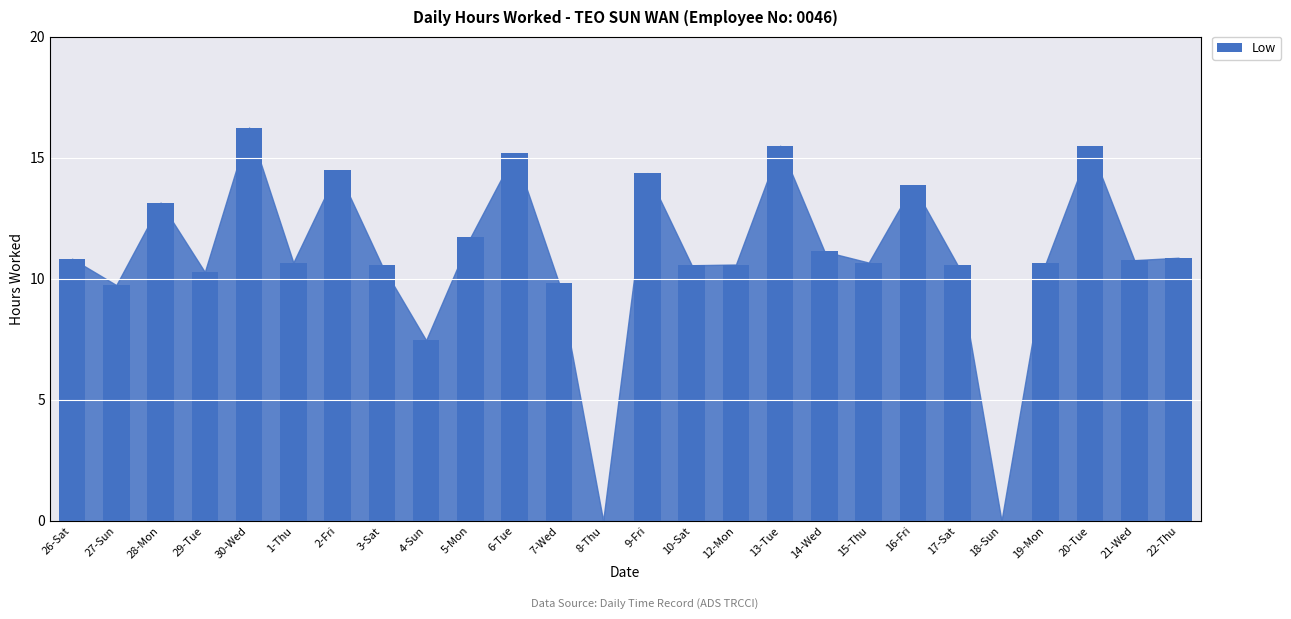

Between 20-Tue and 29-Tue, which is larger?

20-Tue